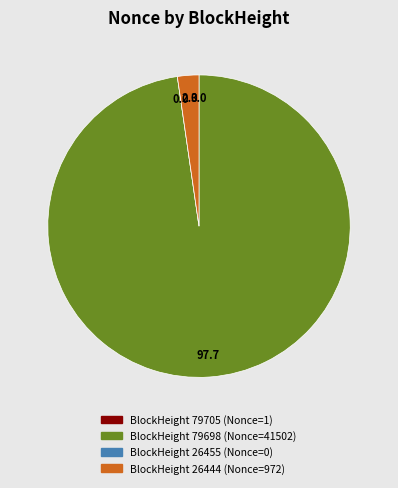

Is there any slice that represents more than half of the pie?

Yes